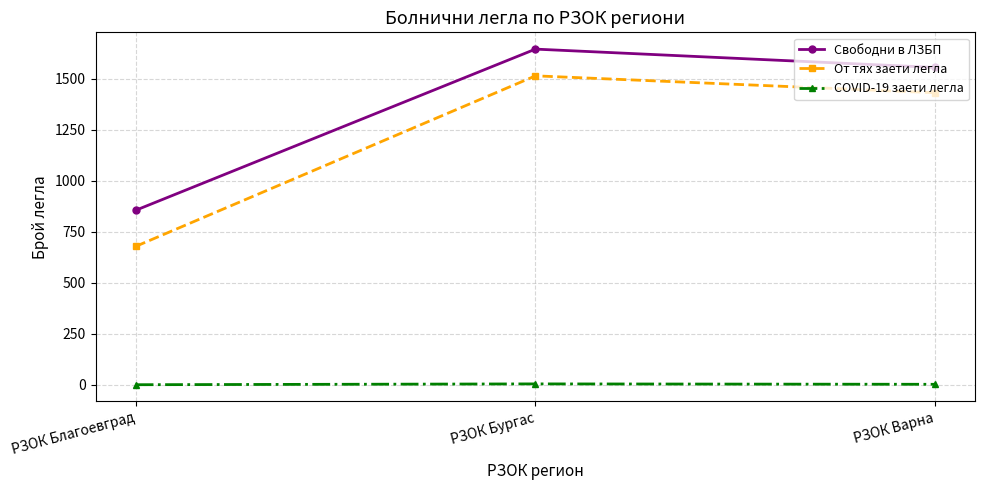

How many COVID-19 заети легла values are between 0 and 4?

3